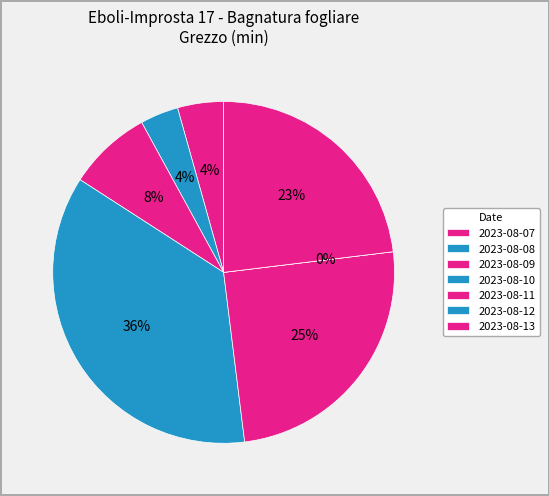

Which slice is the largest?

2023-08-10